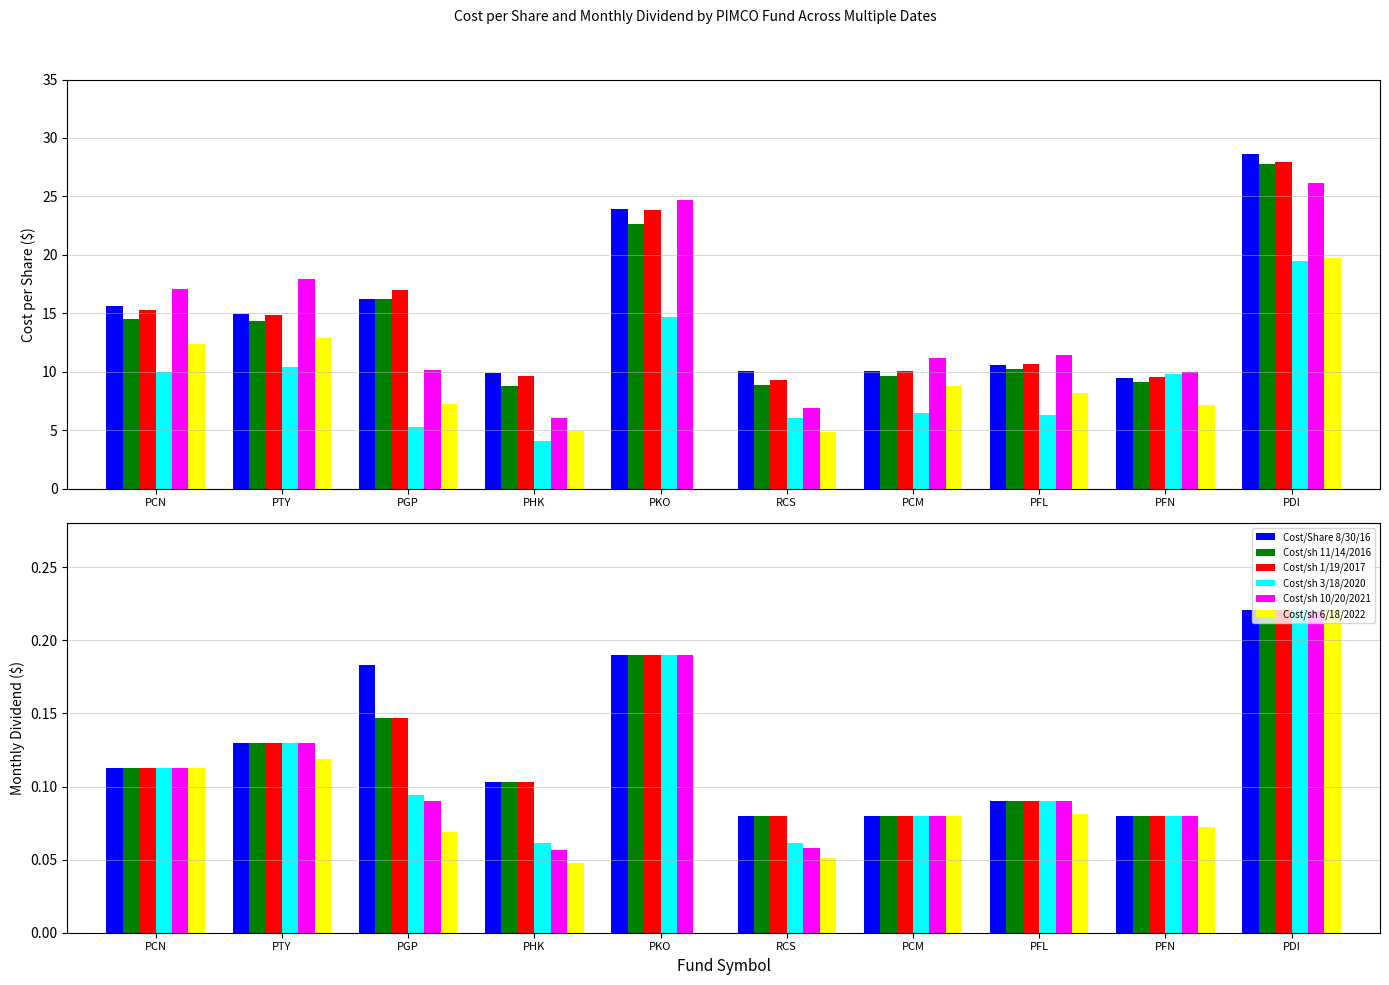

Rank the series at PKO from highest to lowest value.

Cost/sh 10/20/2021, Cost/Share 8/30/16, Cost/sh 1/19/2017, Cost/sh 11/14/2016, Cost/sh 3/18/2020, Cost/sh 6/18/2022